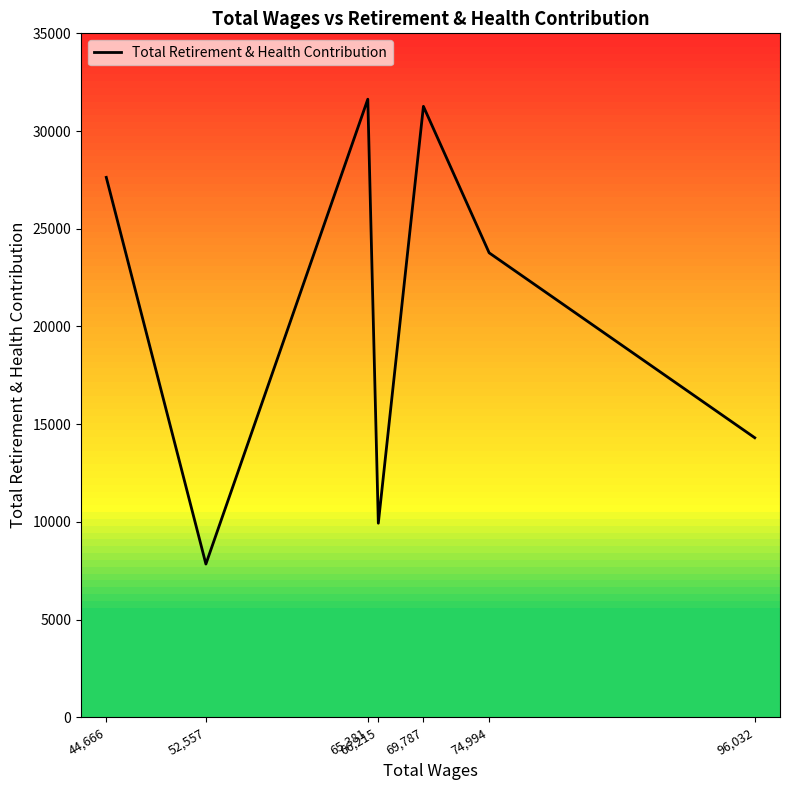

What position from the left is 44,666?

1